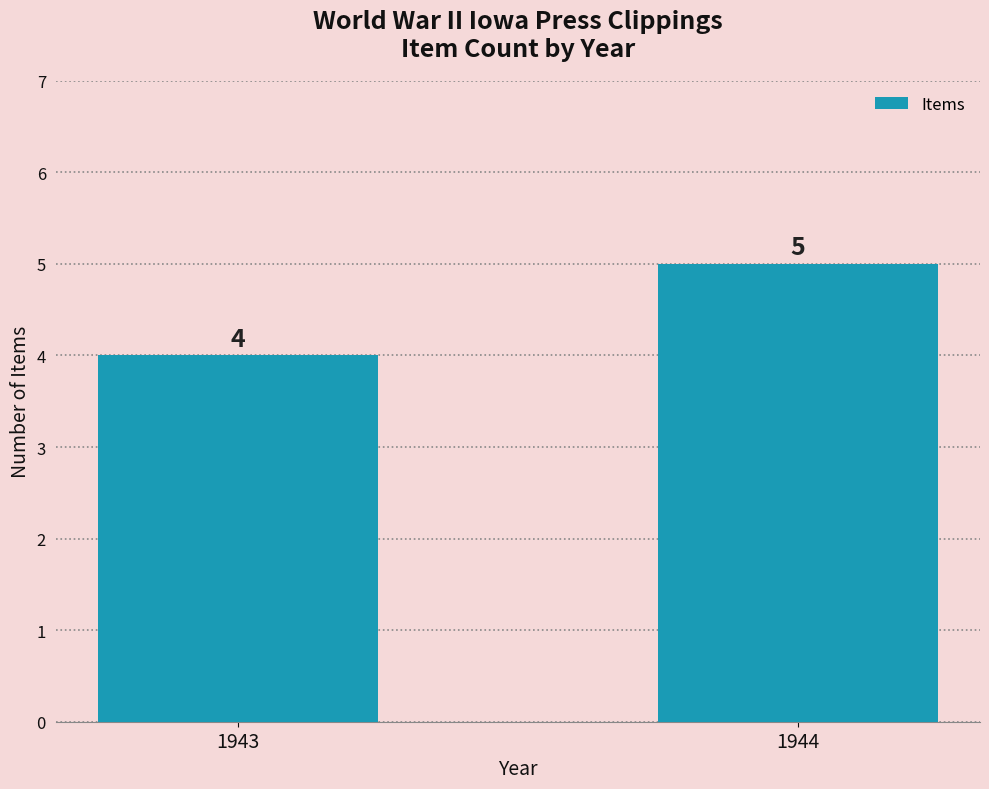

The value at 1943 is 2. True or false?

False